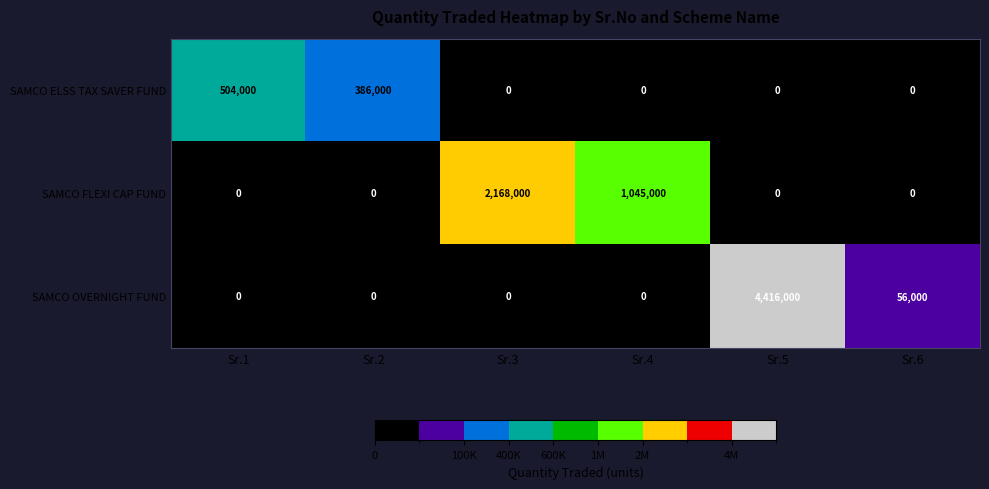

How many data points does each series have?

6